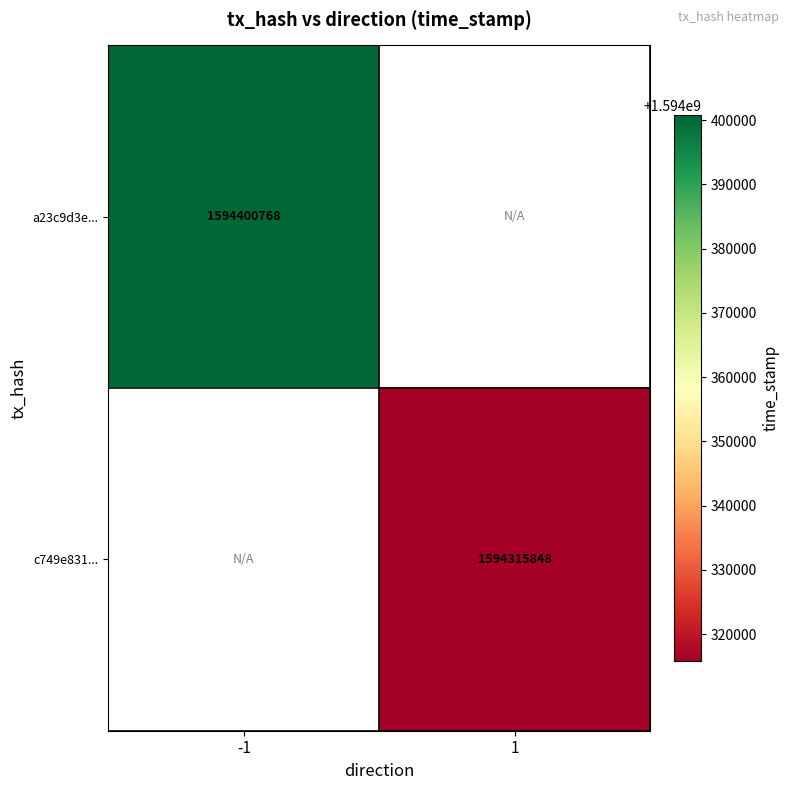

The value of c749e831... at 1 is 1594315848. True or false?

True